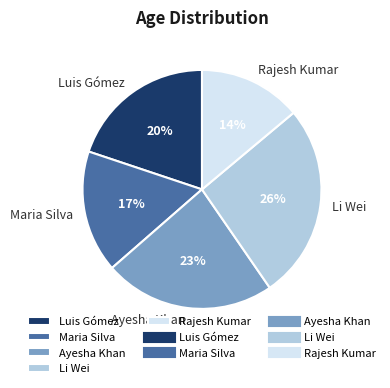

Does Luis Gómez account for over 50% of the chart?

No